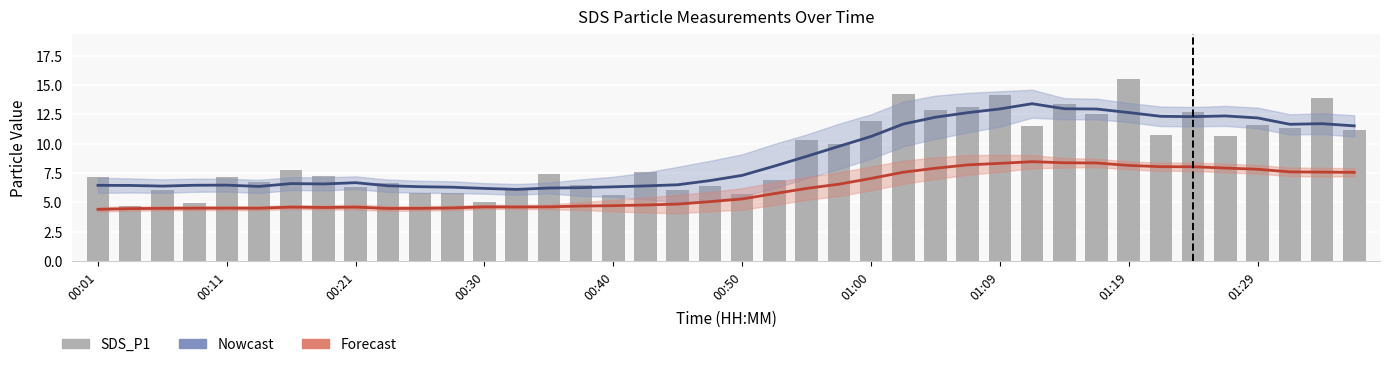

Rank the categories by SDS_P1 value from highest to lowest.

32, 25, 28, 38, 30, 27, 26, 34, 31, 24, 36, 29, 37, 39, 33, 35, 22, 23, 01:00, 17, 14, 01:09, 00:01, 00:40, 21, 00:50, 01:29, 15, 19, 01:19, 13, 00:21, 18, 11, 10, 20, 16, 12, 00:30, 00:11